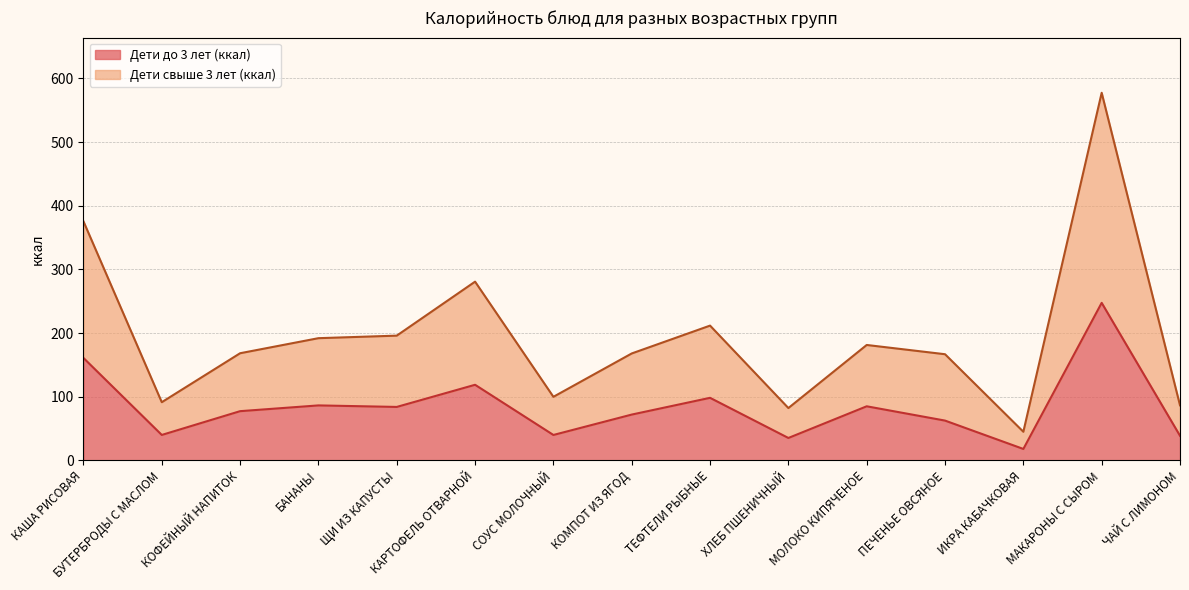

What is the total value across all series at ИКРА КАБАЧКОВАЯ?

45.0